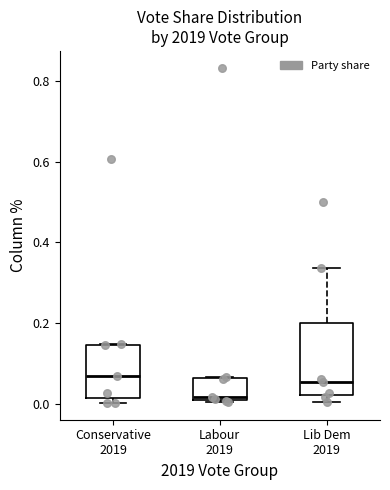

Reading left to right, read every box against the y-axis: the position of its median line, the range the box covers, and the ends of its whiskers. The values are not printed on the chart, so give them approximately, as read against the axis.

Conservative 2019: median 0.06, box 0.02 to 0.14, whiskers 0.00 to 0.14
Labour 2019: median 0.02, box 0.00 to 0.06, whiskers 0.00 (just below the box's lower edge) to 0.06
Lib Dem 2019: median 0.06, box 0.02 to 0.20, whiskers 0.00 to 0.34